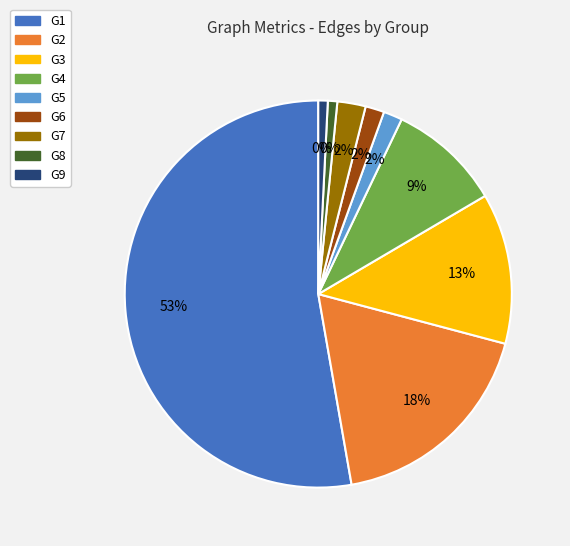

Rank the categories by value from lowest to highest.

G8, G9, G5, G6, G7, G4, G3, G2, G1